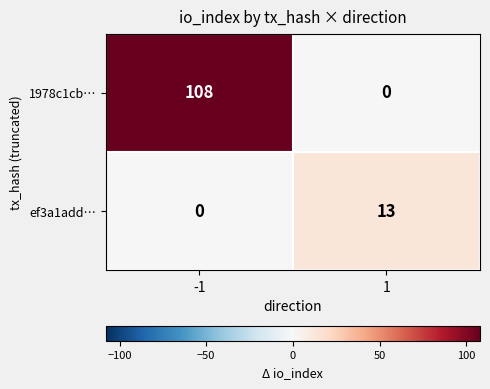

At how many categories does at least one series exceed 40?

1